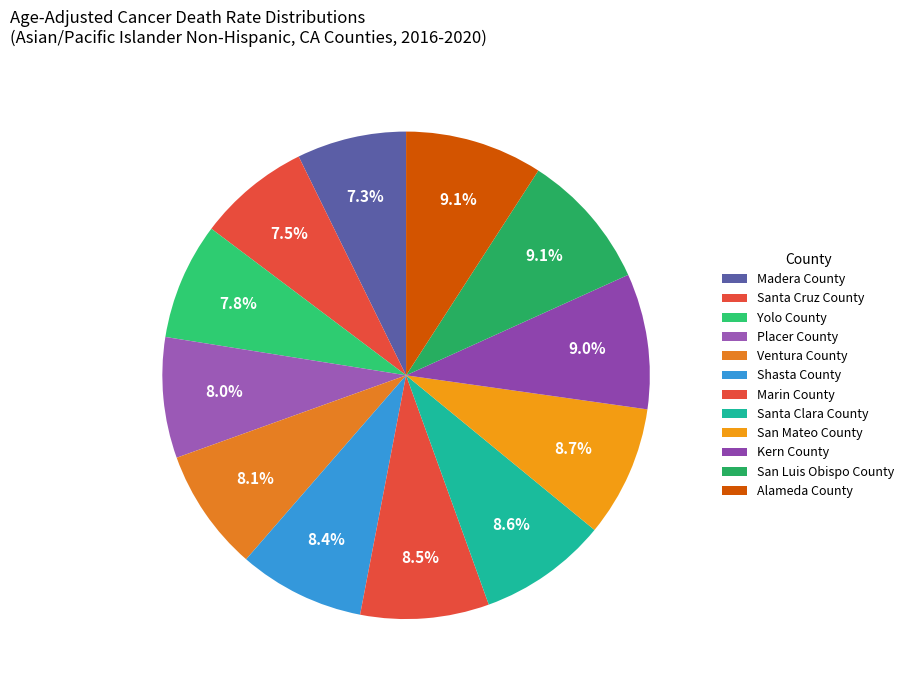

Which category has the smallest portion of the pie?

Madera County